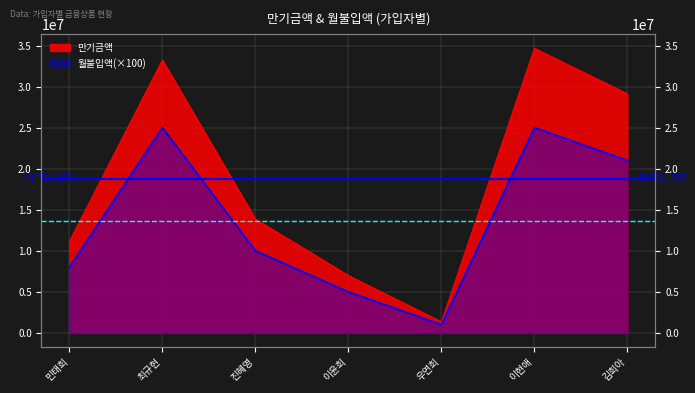

At which category is the sum across all series the highest?

이현애